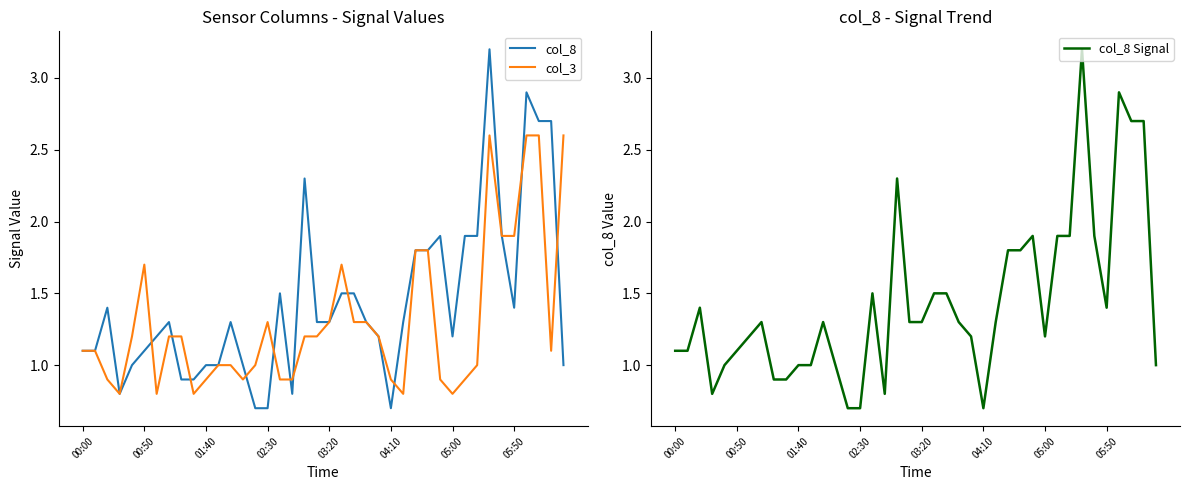

What is the lowest value of the col_8 series?

0.7